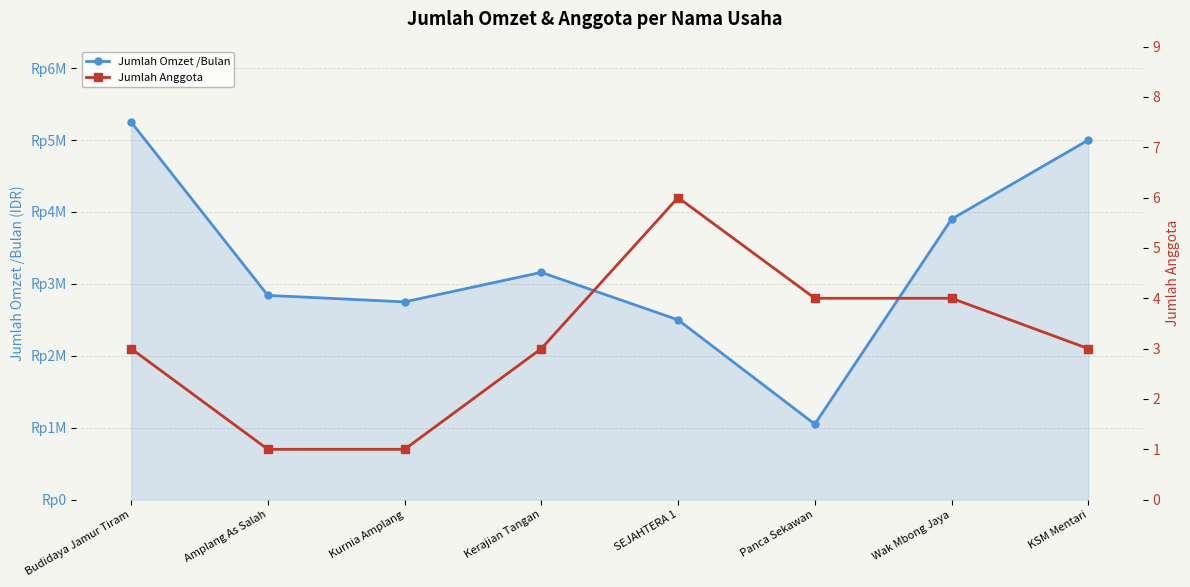

Rank the series by their maximum value, from highest to lowest.

Jumlah Omzet /Bulan, Jumlah Anggota